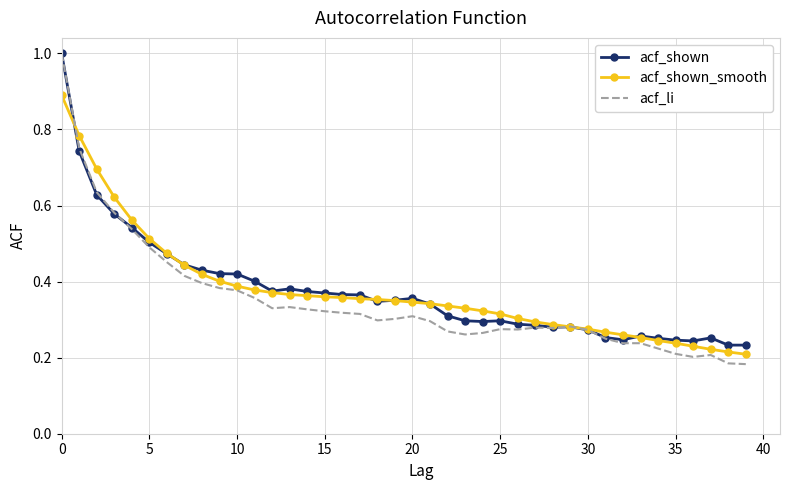

What is the highest value of the acf_shown_smooth series?

0.9